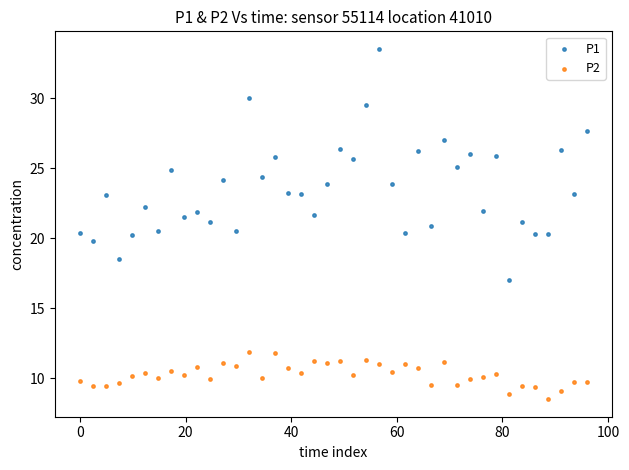

Across all data points, what is the range of Y values (max minus min)?

25.0